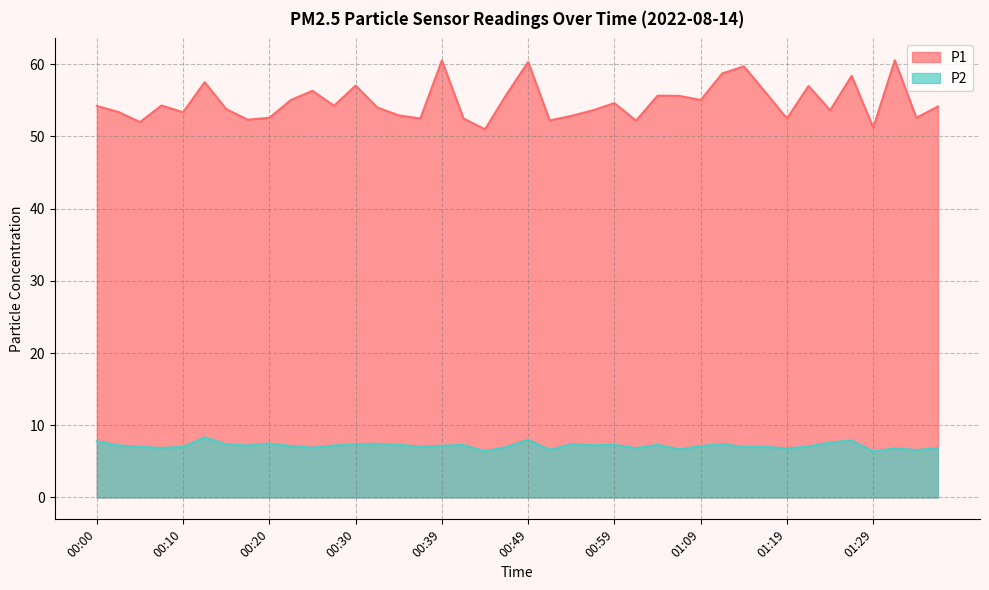

Between 00:37 and 01:14, which series saw the biggest shift?

P1